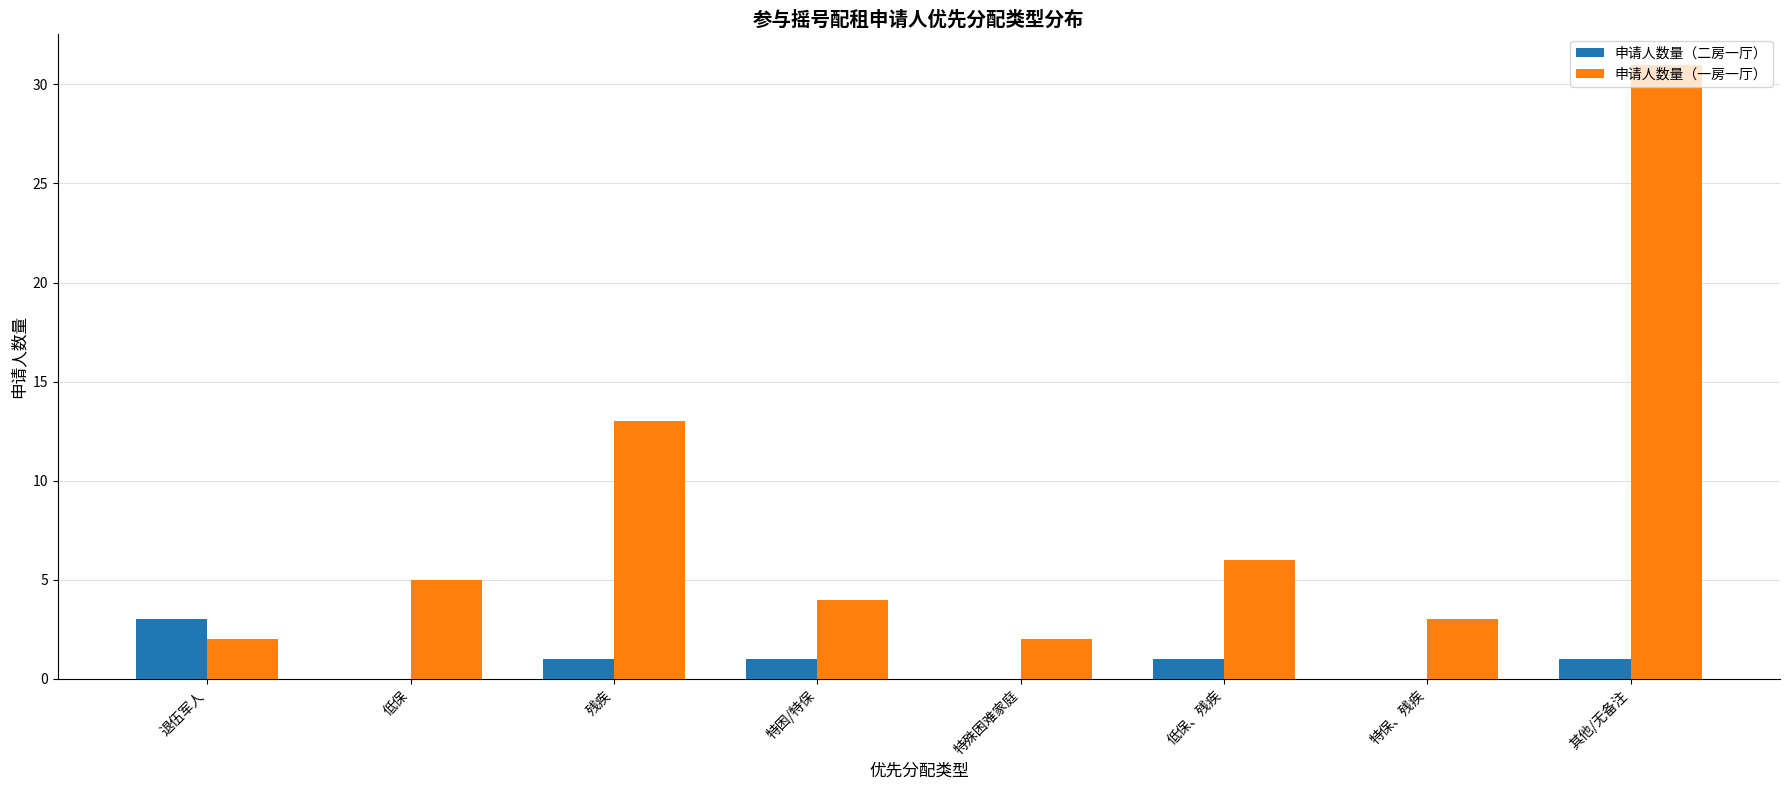

Which series has the largest total across all categories?

申请人数量（一房一厅）